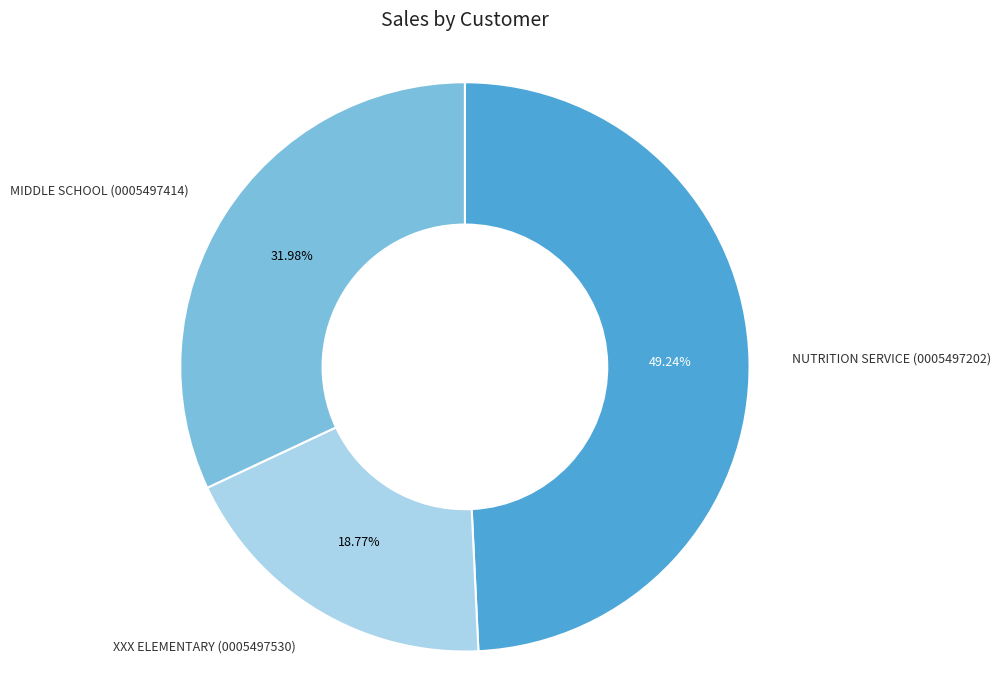

Is there any slice that represents more than half of the pie?

No